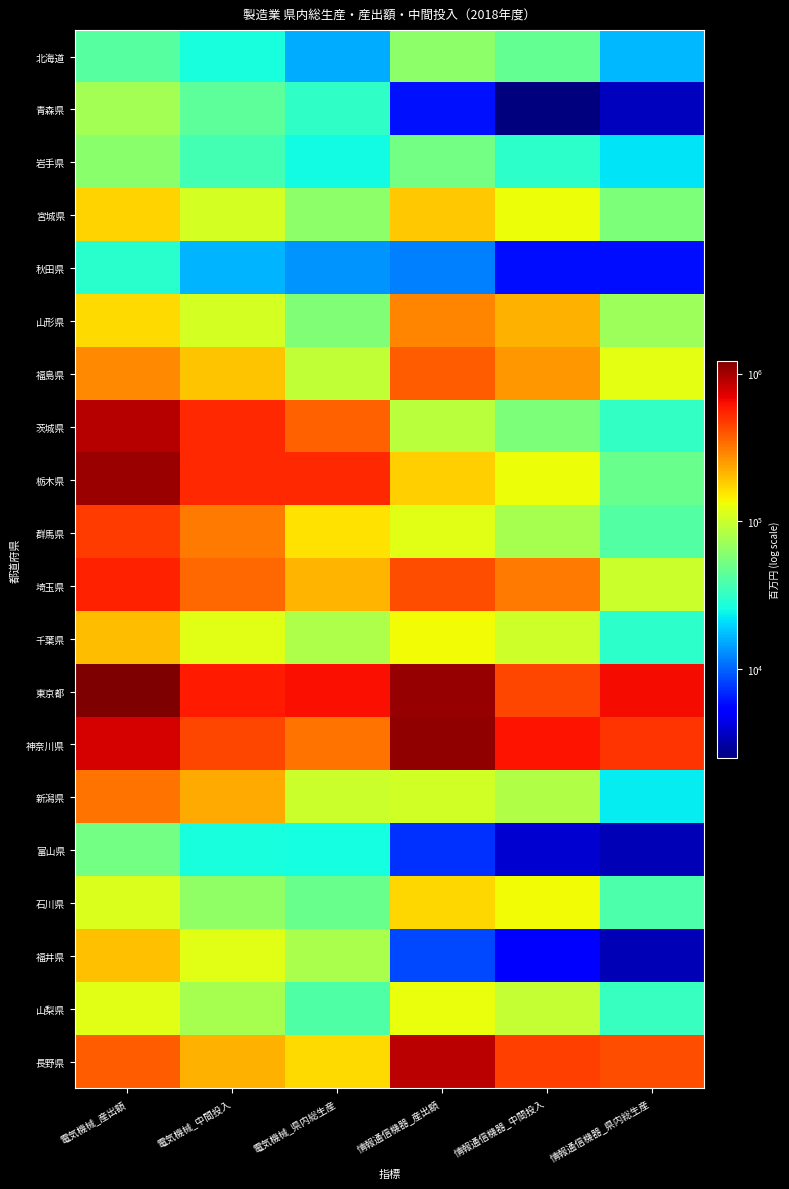

Which has a higher value, 電気機械_中間投入 or 情報通信機器_産出額?

情報通信機器_産出額